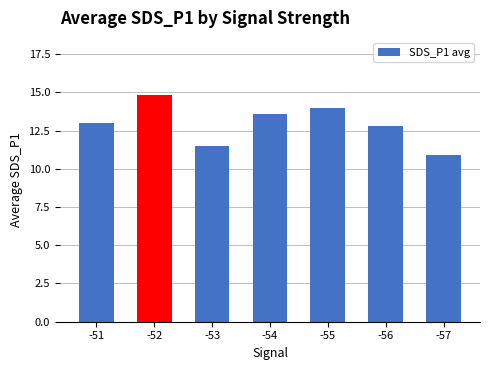

List the labels in order of value, largest first.

-52, -55, -54, -51, -56, -53, -57